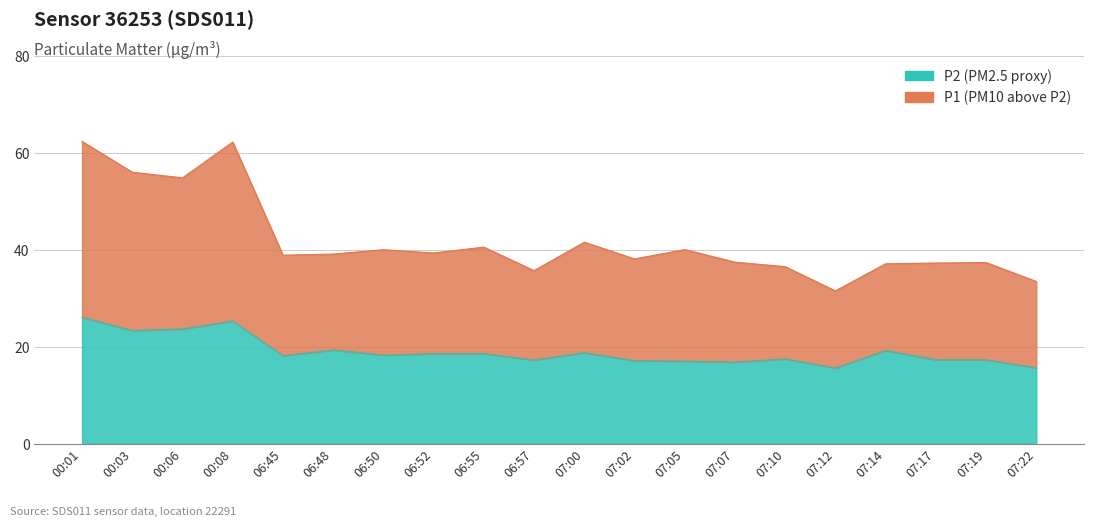

List the labels in order of P2 value, largest first.

00:01, 00:08, 00:06, 00:03, 06:48, 07:14, 07:00, 06:55, 06:52, 06:50, 06:45, 07:10, 07:17, 07:19, 06:57, 07:02, 07:05, 07:07, 07:22, 07:12